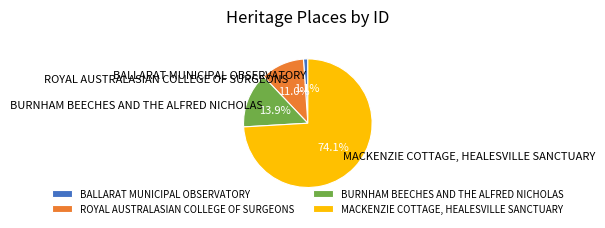

Is it true that ROYAL AUSTRALASIAN COLLEGE OF SURGEONS is 1% of the pie?

False